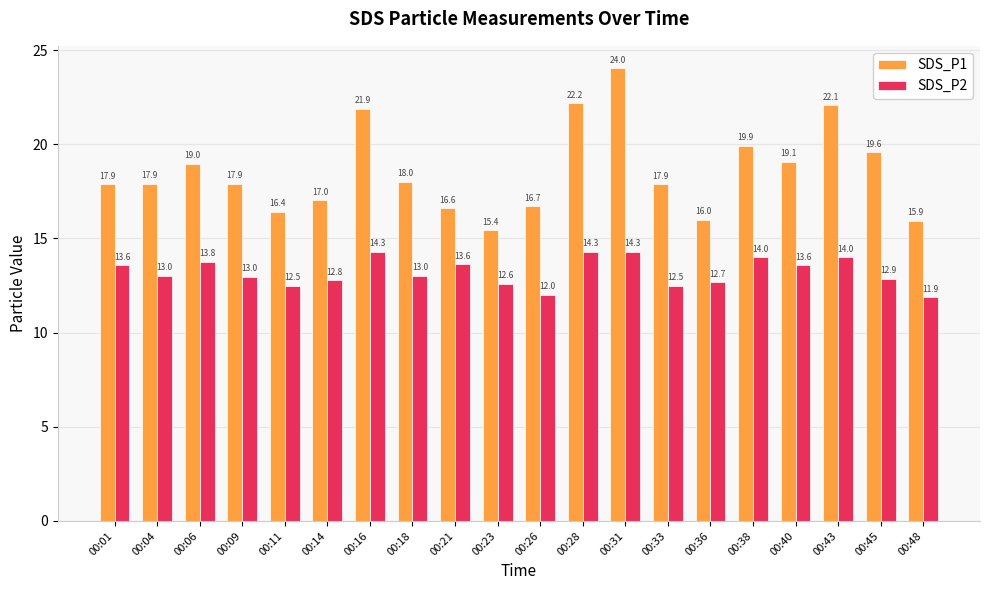

What is the value of the SDS_P1 bar at the 8th from the left?

18.0